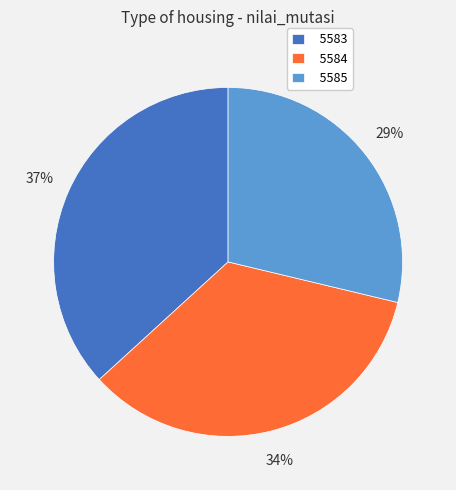

Is 5584 the majority of the pie?

No